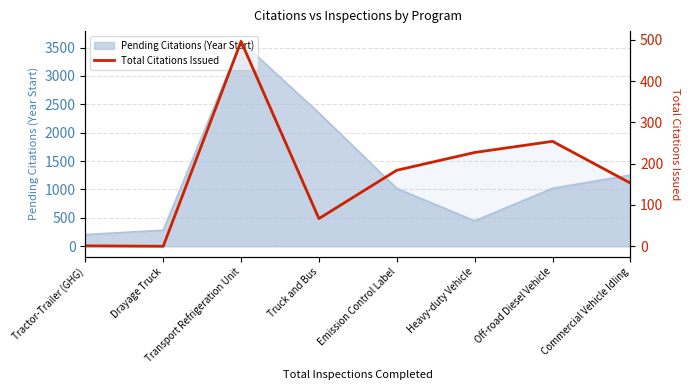

Reading right to left, what are all the values shown in this chart?

Commercial Vehicle Idling=153	Off-road Diesel Vehicle=254	Heavy-duty Vehicle=227	Emission Control Label=184	Truck and Bus=67	Transport Refrigeration Unit=496	Drayage Truck=0	Tractor-Trailer (GHG)=1